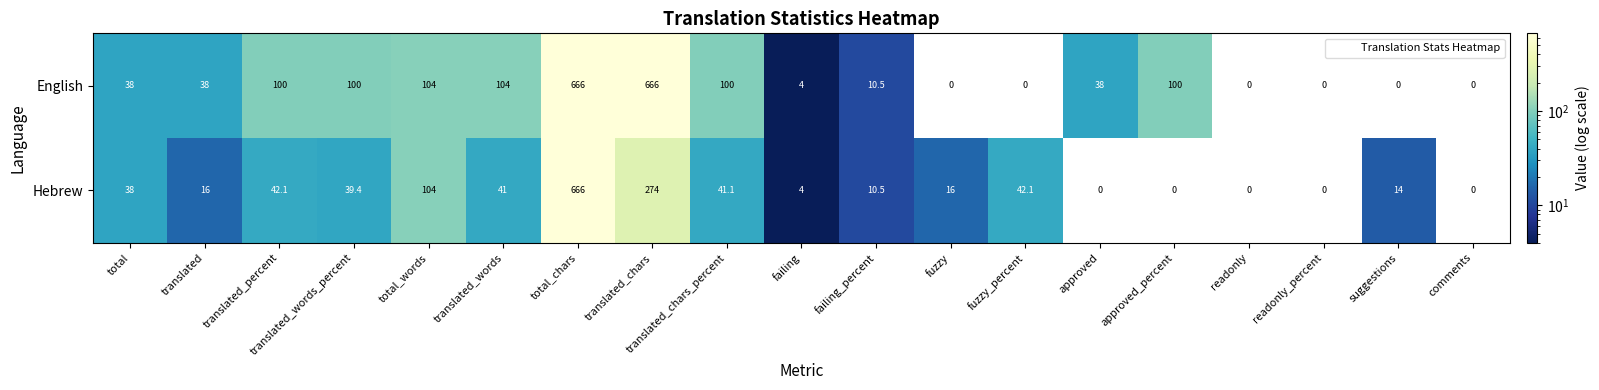

At suggestions, list the series in order from smallest to largest.

English, Hebrew